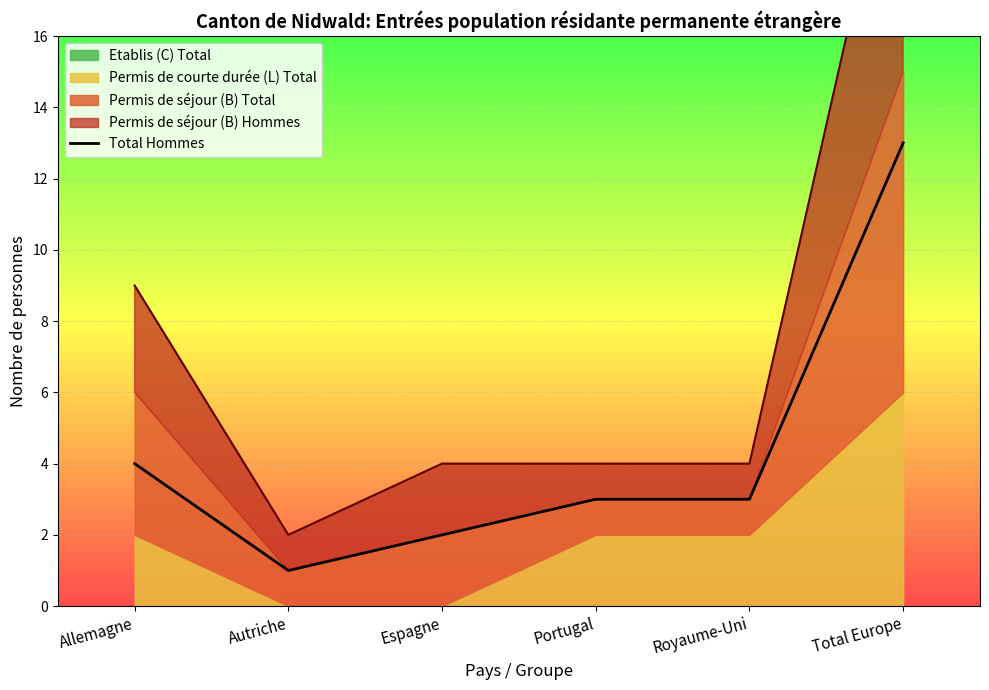

What is the average value?

4